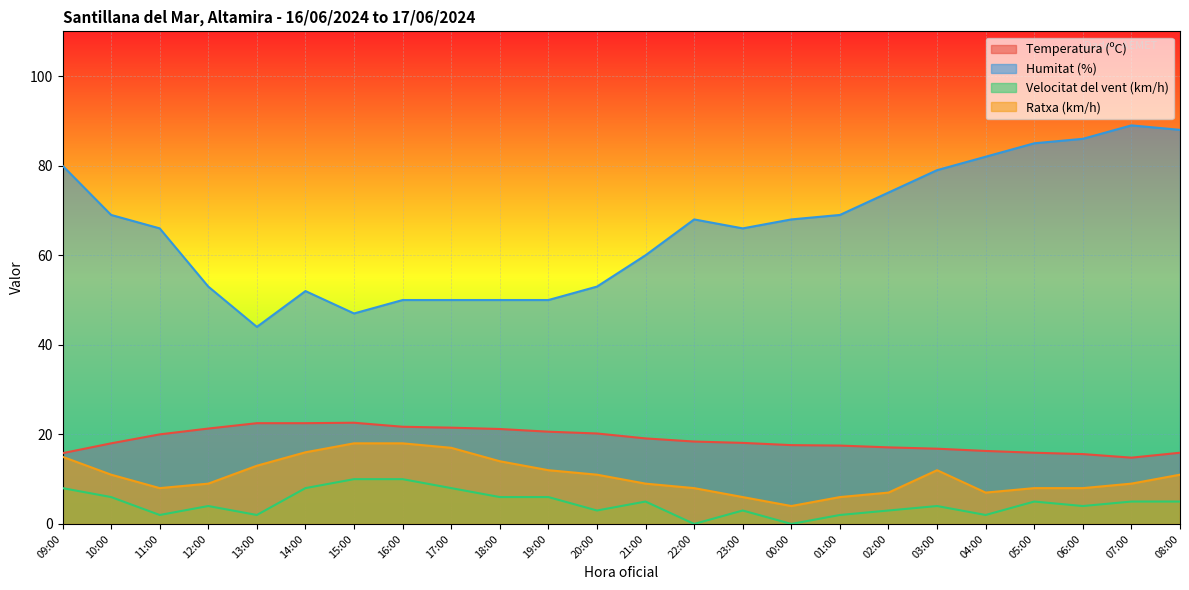

True or false: Temperatura (ºC) has a value of 10.2 at 02:00.

False